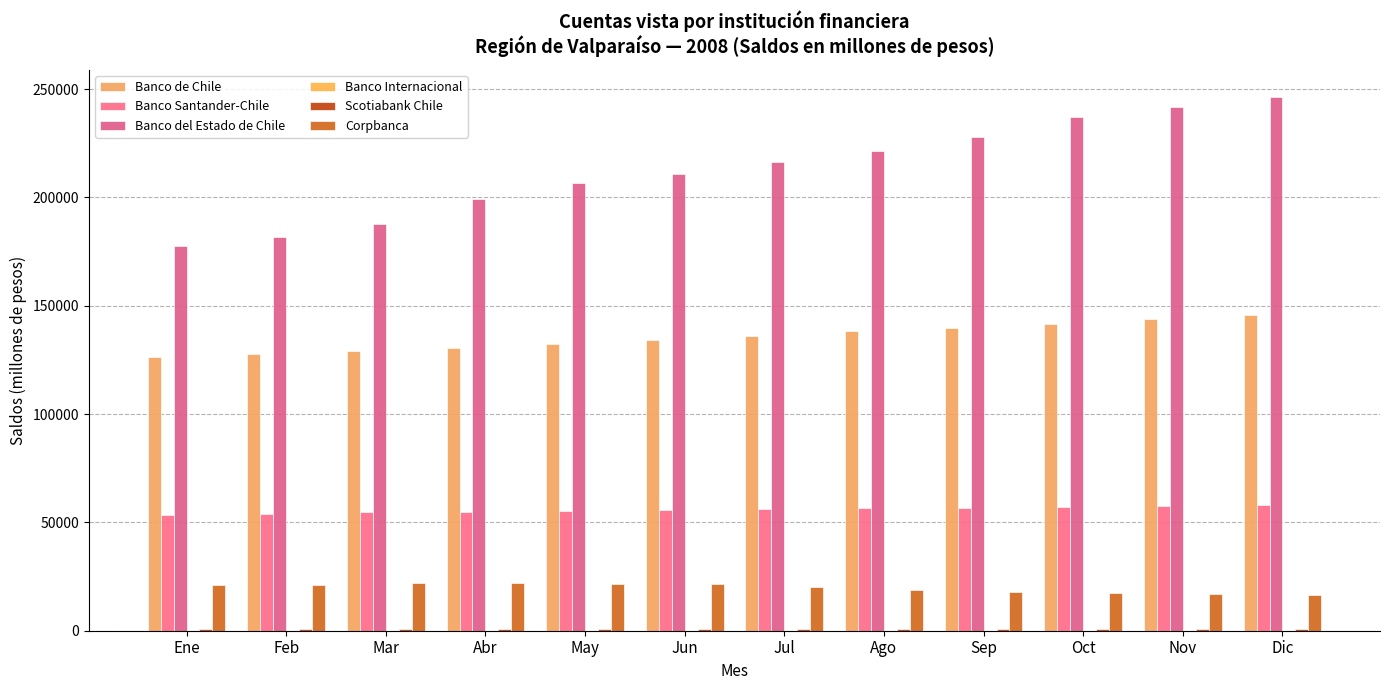

Reading left to right, list all the values displayed in this chart.

Banco de Chile: Ene=126136	Feb=127560	Mar=129137	Abr=130625	May=132143	Jun=134057	Jul=135880	Ago=138376	Sep=139856	Oct=141387	Nov=143927	Dic=145743
Banco Santander-Chile: Ene=53452	Feb=53961	Mar=54661	Abr=55030	May=55408	Jun=55871	Jul=56146	Ago=56602	Sep=56849	Oct=57259	Nov=57553	Dic=57843
Banco del Estado de Chile: Ene=177466	Feb=181593	Mar=187632	Abr=199122	May=206664	Jun=210641	Jul=216272	Ago=221246	Sep=227964	Oct=237270	Nov=241915	Dic=246530
Banco Internacional: Ene=46	Feb=39	Mar=34	Abr=42	May=42	Jun=40	Jul=43	Ago=44	Sep=44	Oct=46	Nov=46	Dic=46
Scotiabank Chile: Ene=569	Feb=577	Mar=584	Abr=594	May=592	Jun=605	Jul=609	Ago=597	Sep=608	Oct=610	Nov=620	Dic=611
Corpbanca: Ene=21186	Feb=21164	Mar=22175	Abr=22075	May=21761	Jun=21566	Jul=20375	Ago=18711	Sep=17753	Oct=17404	Nov=17122	Dic=16269